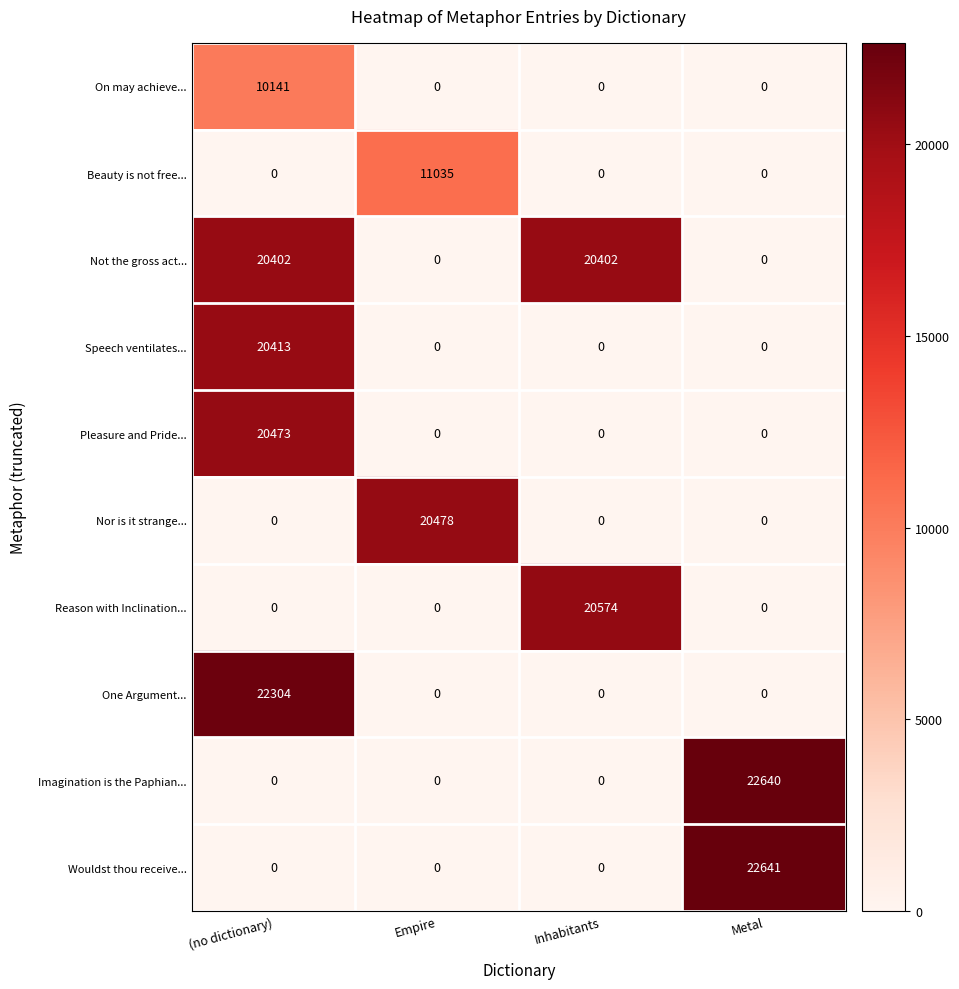

What value does the Not the gross act... series have at (no dictionary)?

20402